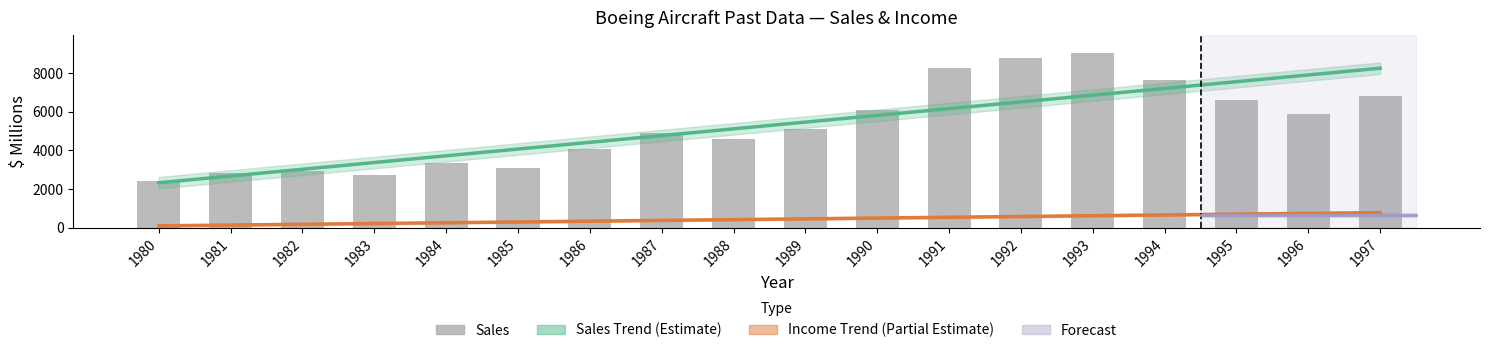

At which category does the chart reach its minimum across all series?

1980